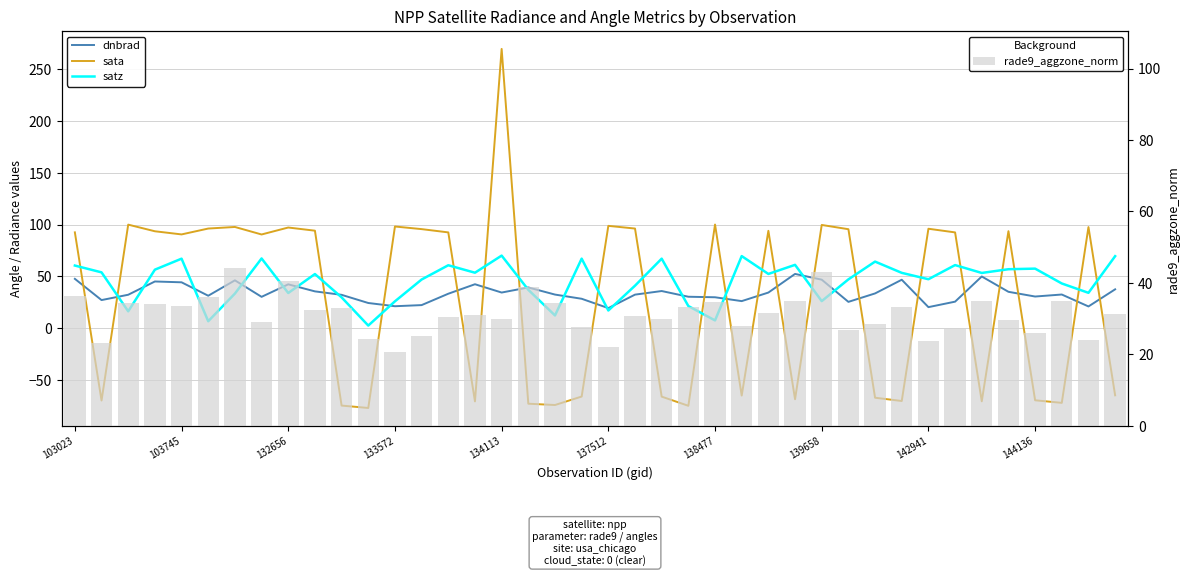

What is the minimum value for sata?

-76.9